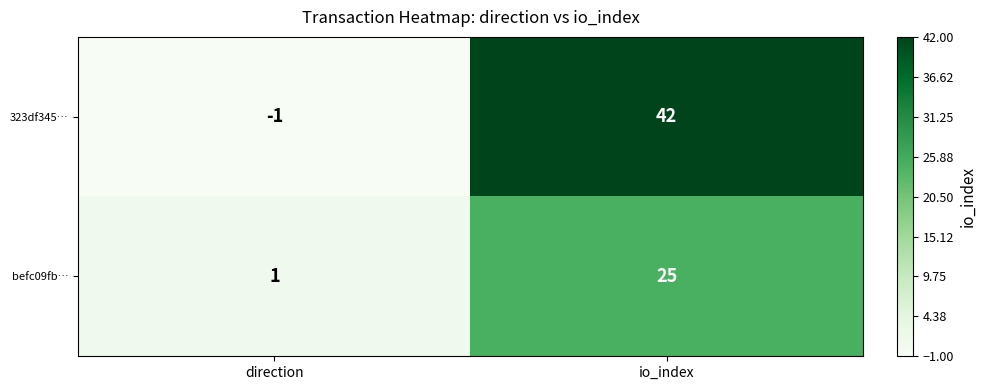

True or false: befc09fb… has a value of 43 at io_index.

False